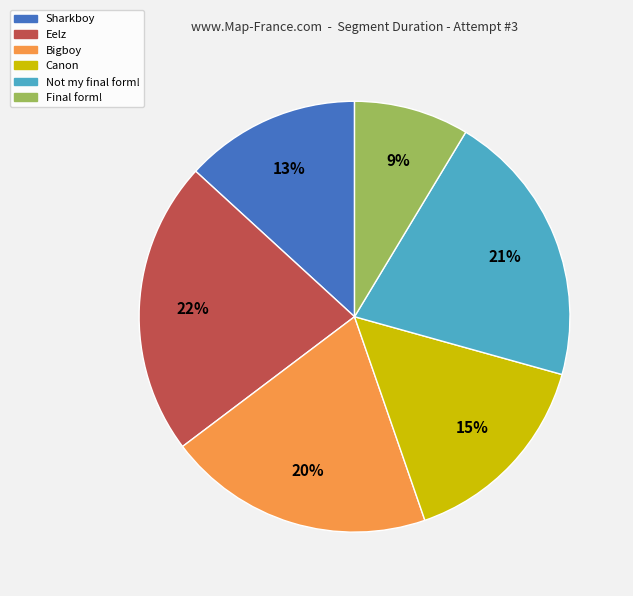

Combined, do Eelz and Bigboy account for over 50%?

No